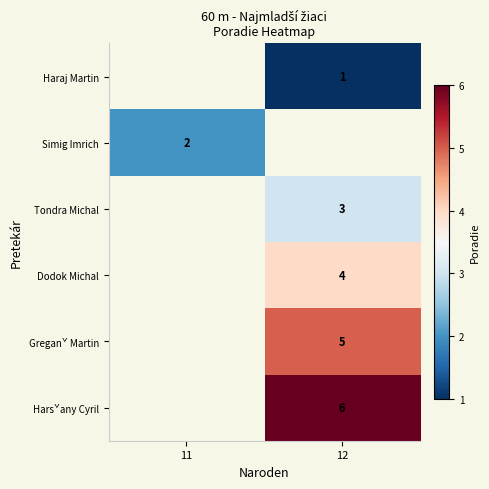

Which category has the highest value in the row_1 series?

11